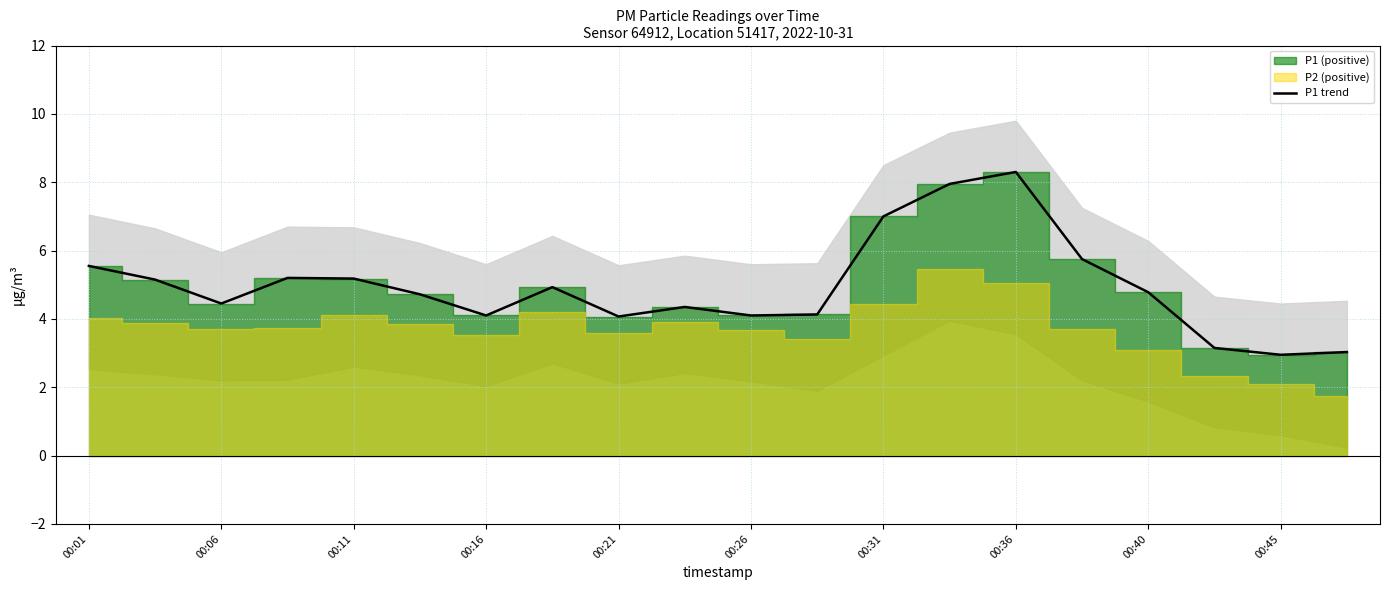

How many data points are above 4?

17